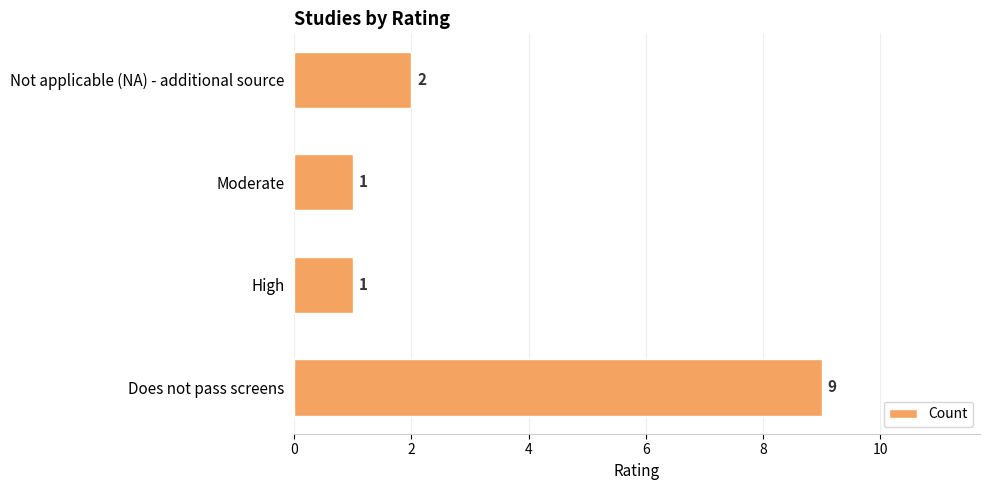

How many values are between 1 and 9?

4